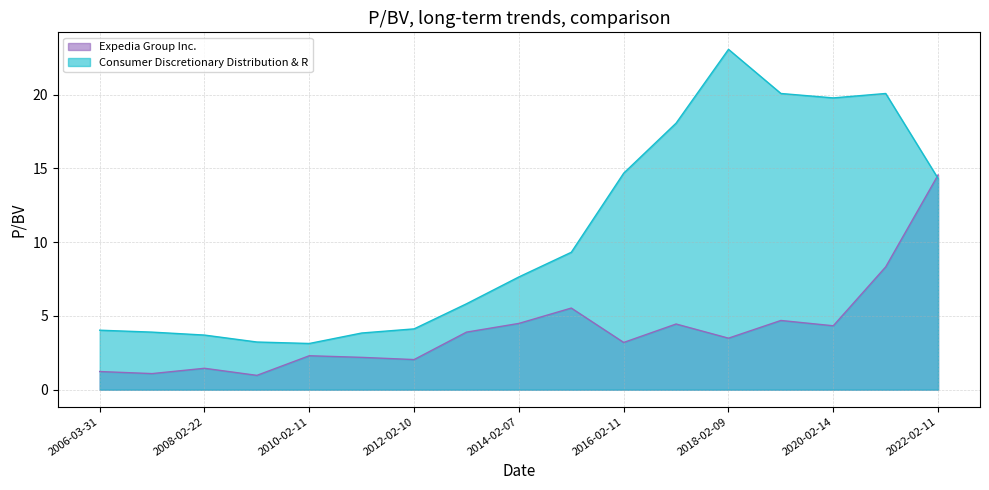

How many interior local valleys does the Consumer Discretionary Distribution & R series have?

2